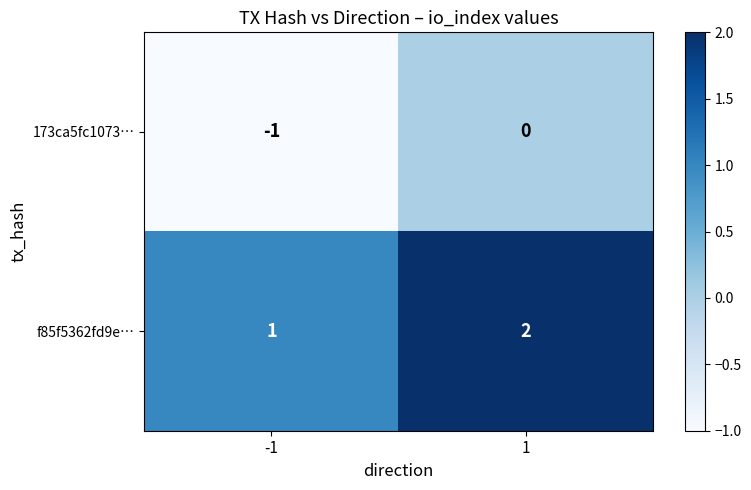

The value of f85f5362fd9e… at 1 is 2. True or false?

True